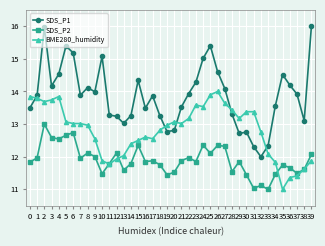

What is the value of the BME280_humidity point at the 28th from the left?

13.6